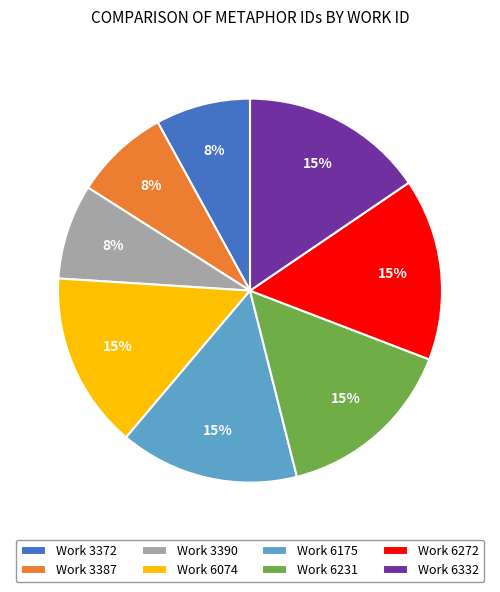

How many segments does this pie chart have?

8